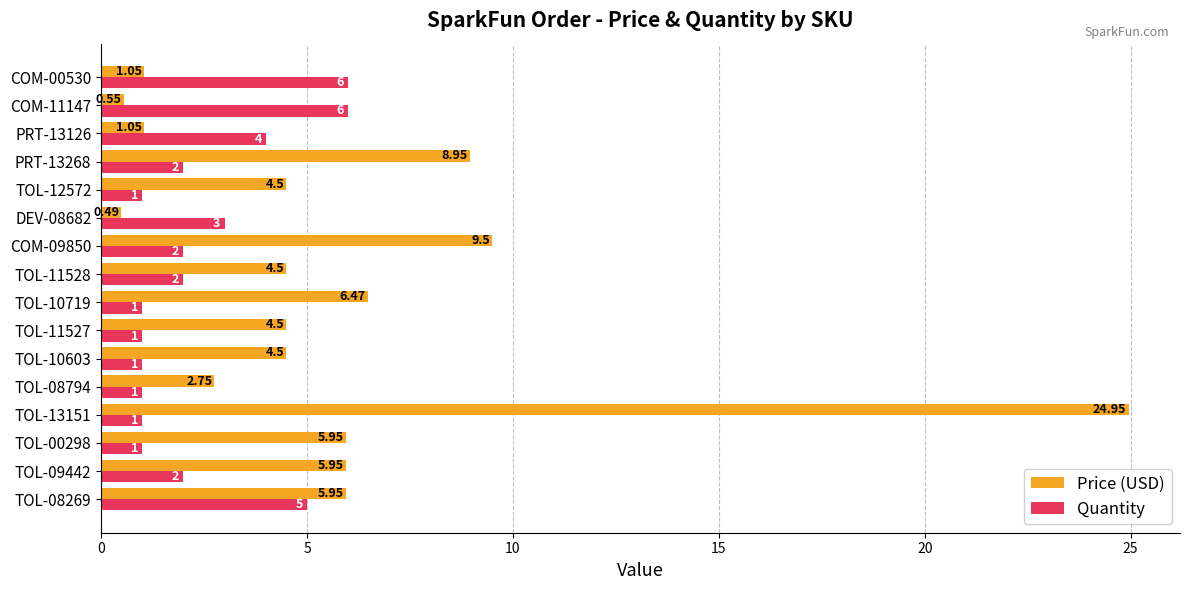

Is the value of Quantity at DEV-08682 greater than the value of Price (USD) at TOL-13151?

No